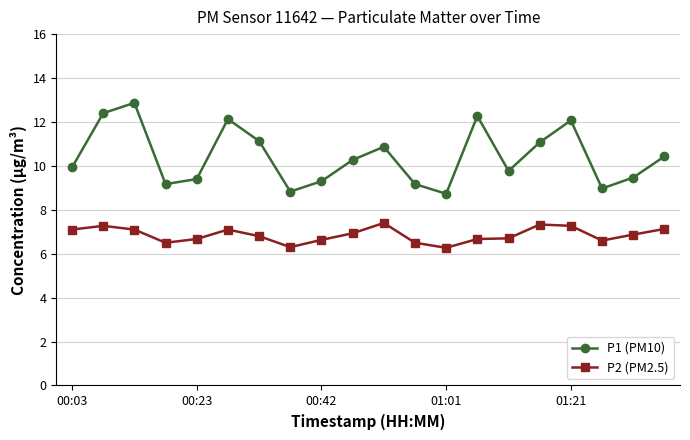

True or false: P2 (PM2.5) has more than 1 points higher than both neighbors.

True